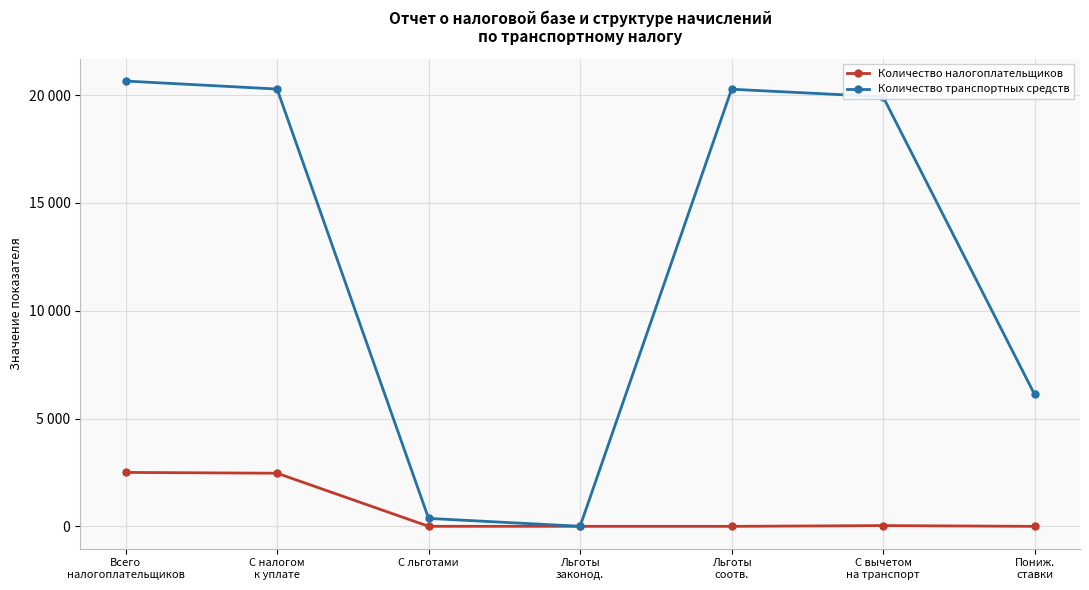

What are all the series names shown in the legend?

Количество налогоплательщиков, Количество транспортных средств